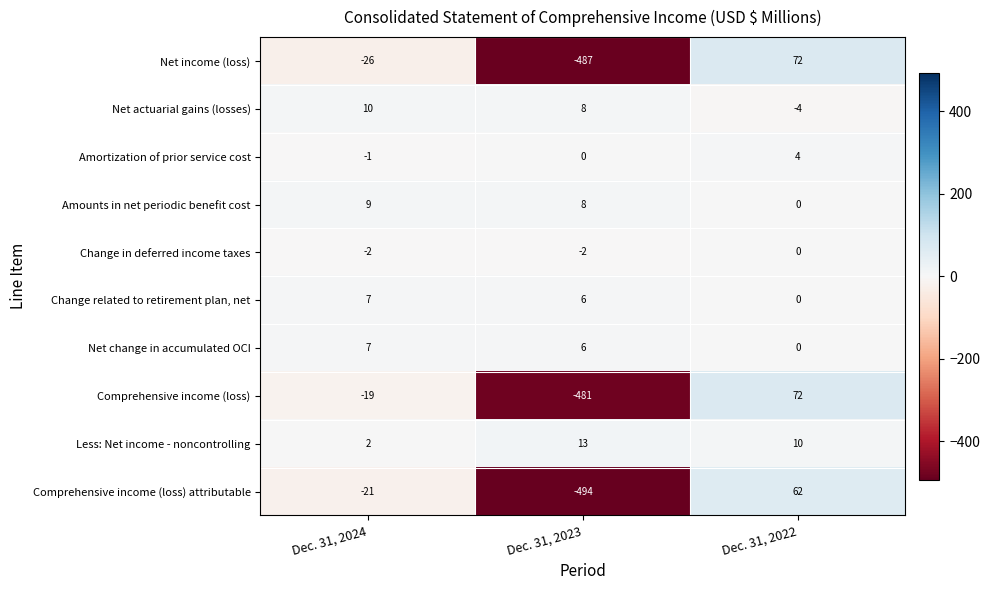

Which series has the widest spread of values?

Net income (loss)